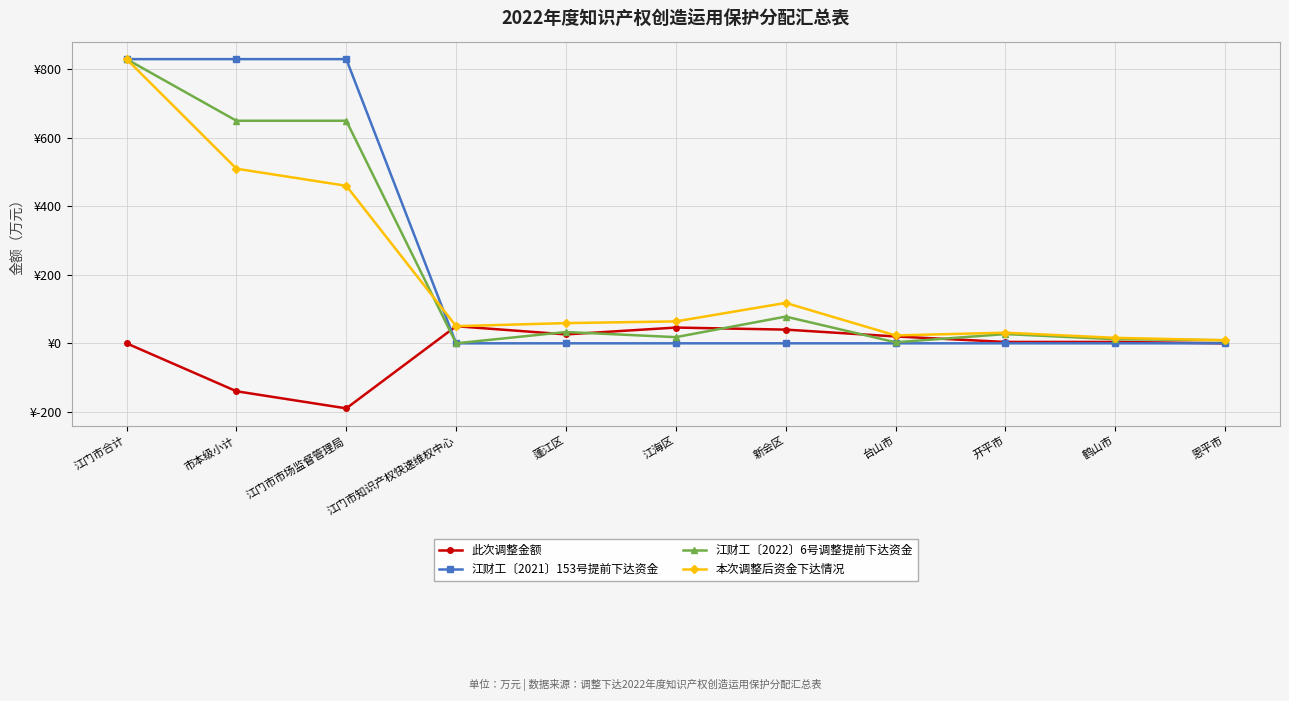

How many intersections are there between 本次调整后资金下达情况 and 江财工〔2022〕6号调整提前下达资金?

1